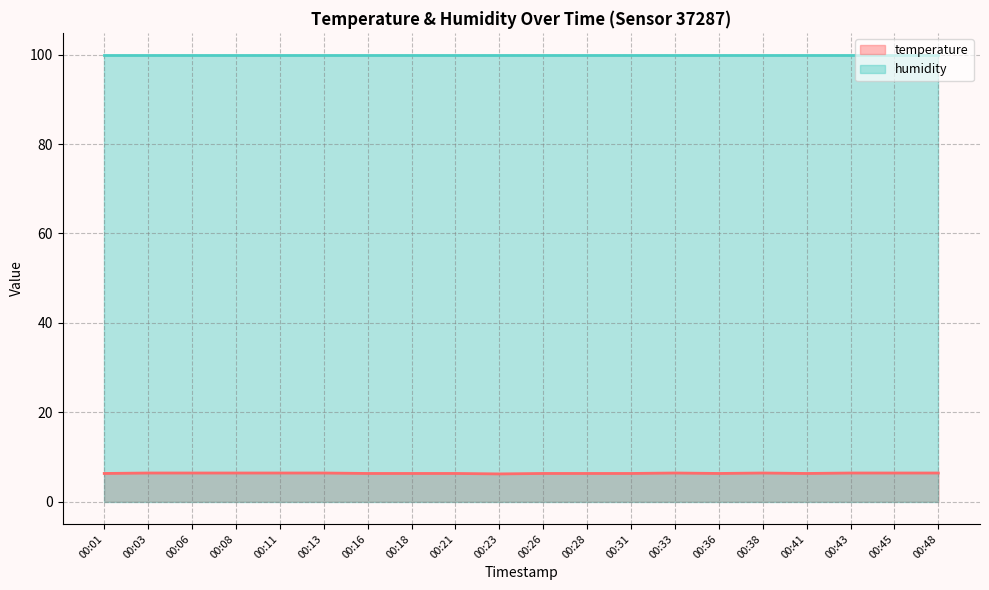

At which label is the value closest to 6?

00:23